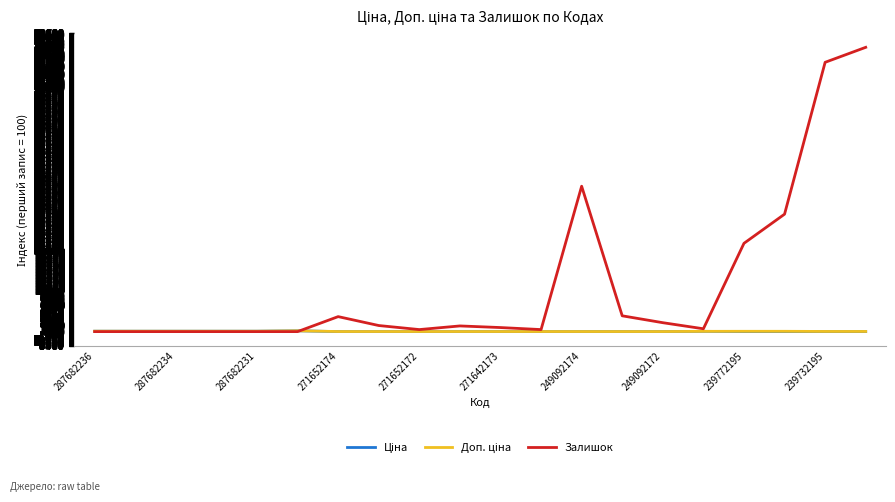

Which series has the widest spread of values?

Залишок